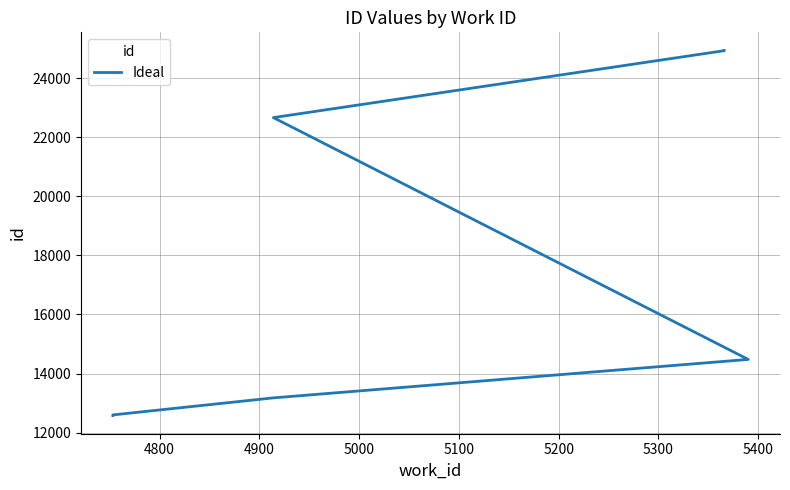

What is the label of the 8th point from the right?

4900